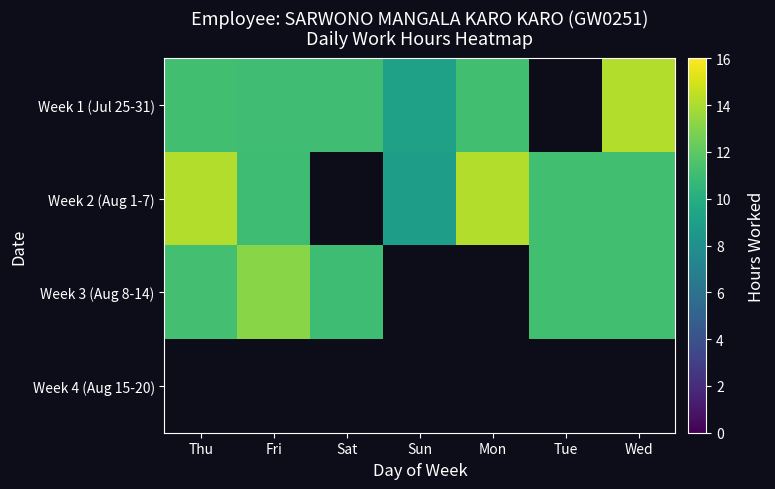

The Week 2 (Aug 1-7) series shows 11.1 at Fri. True or false?

True